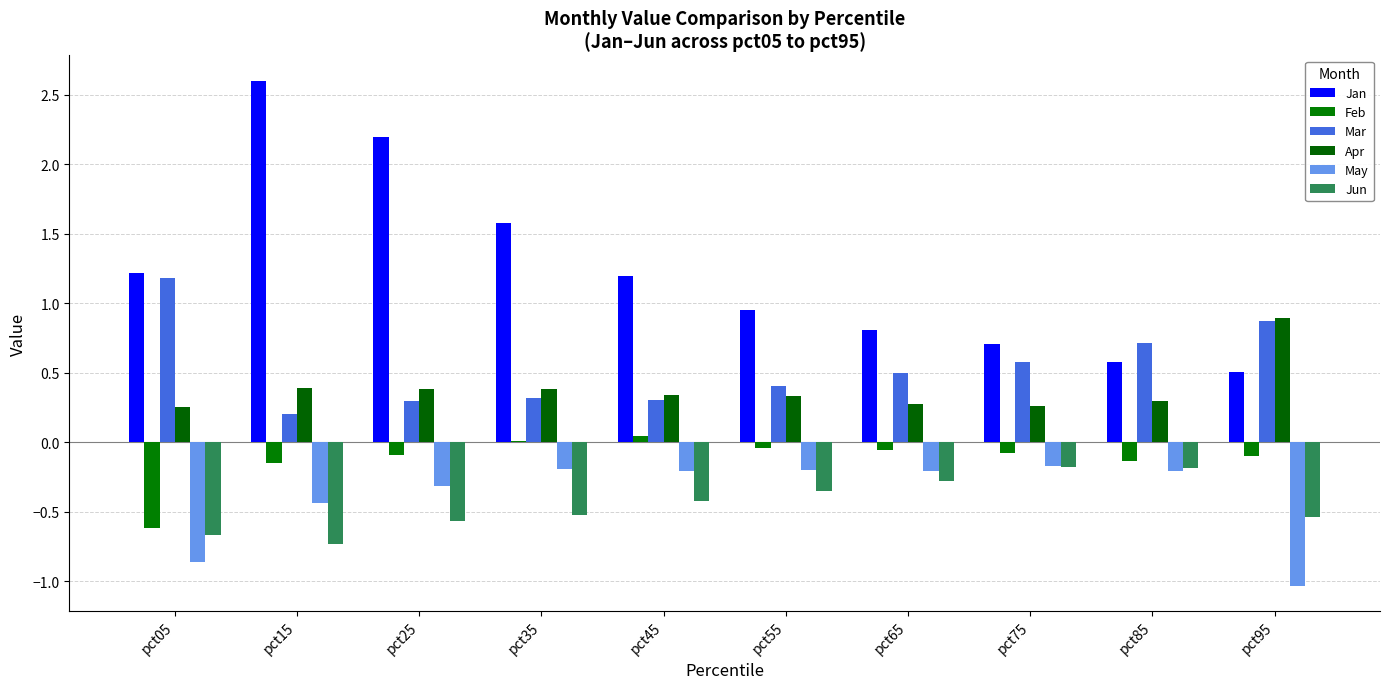

Is the value of Jan at pct35 greater than the value of Mar at pct75?

Yes